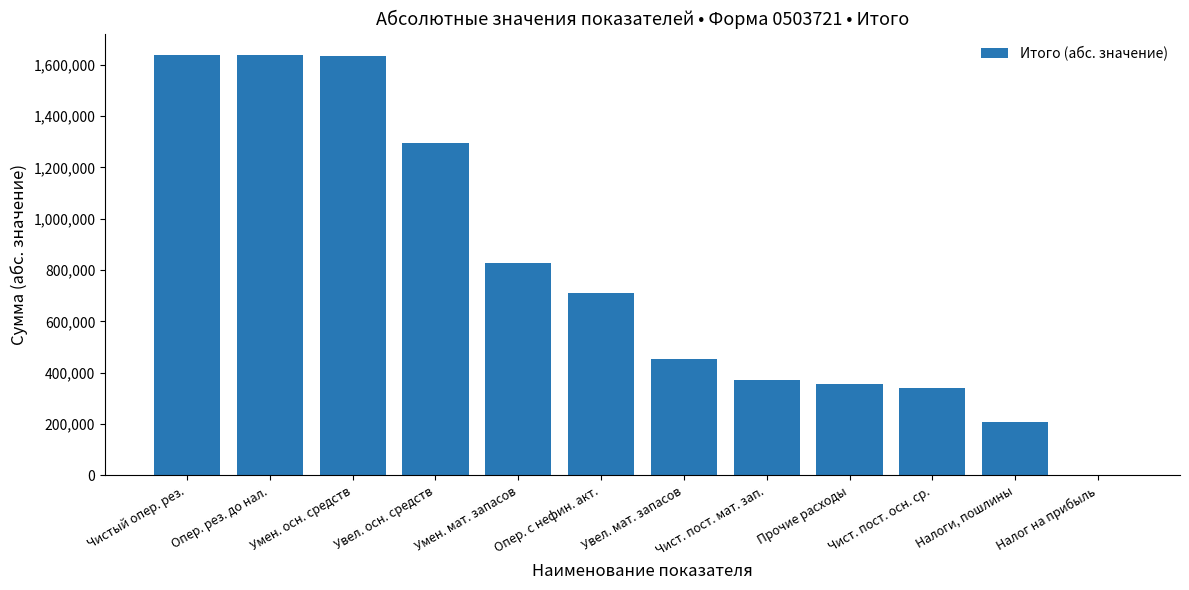

Which has a higher value, Умен. мат. запасов or Чистый опер. рез.?

Чистый опер. рез.